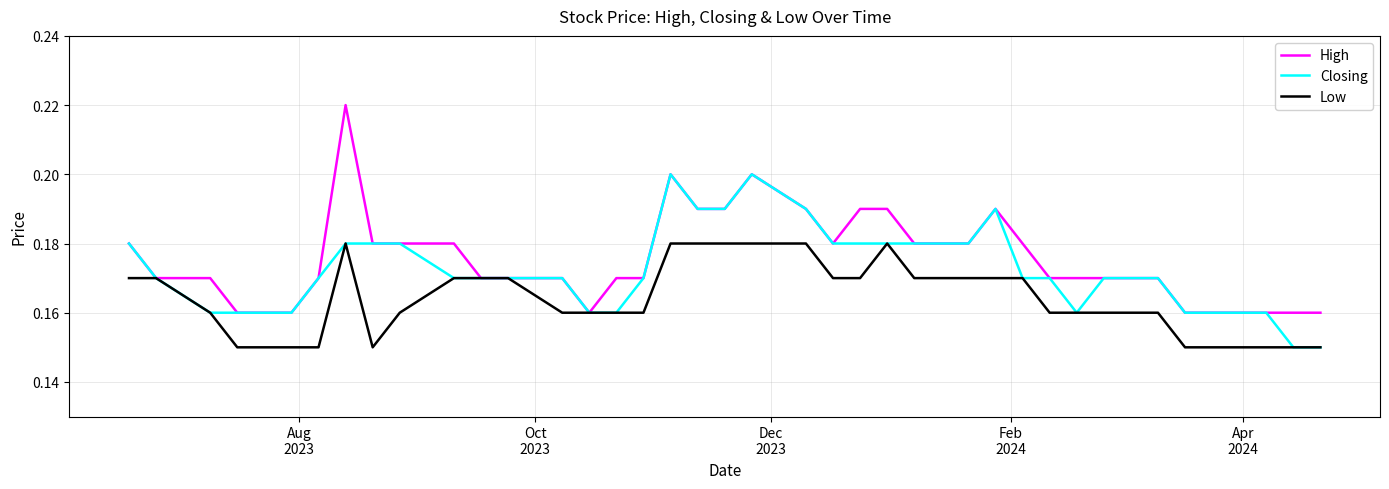

List the series in order of their overall mean, highest first.

High, Closing, Low